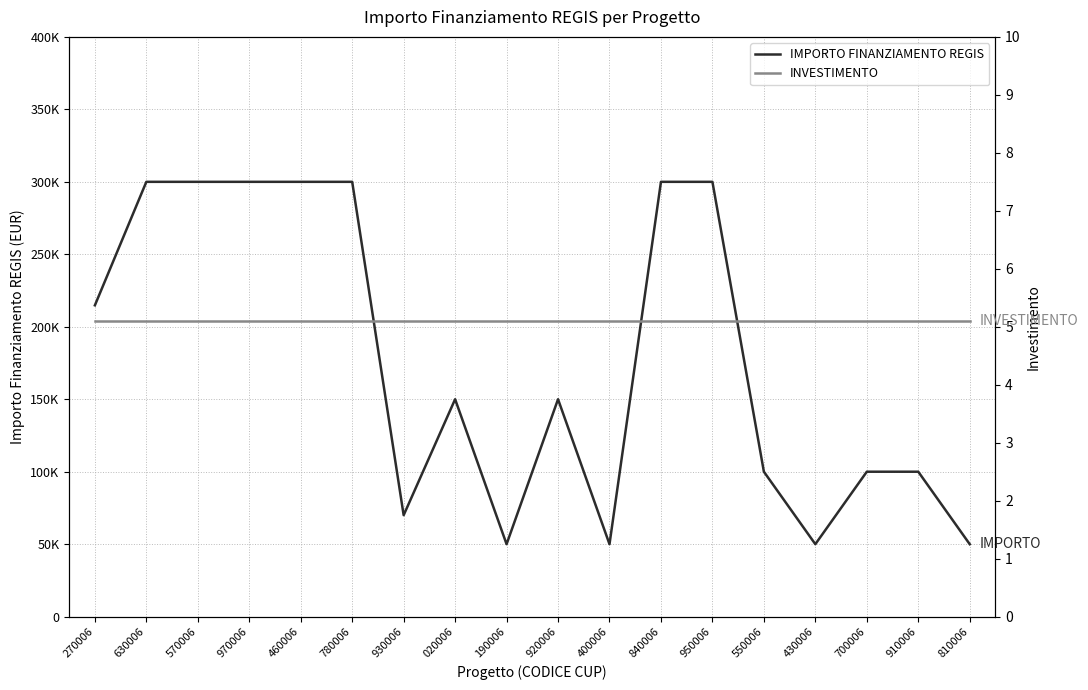

What is the spread (max minus min) of values at 550006?

99994.9